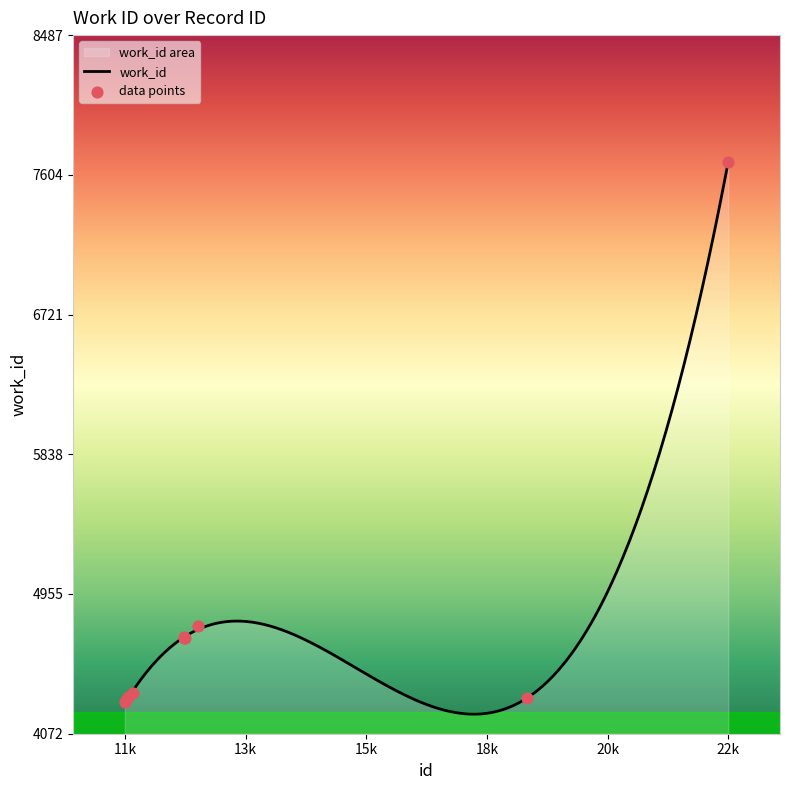

Approximately how many times larger is the value at 11319 compared to 12317?

0.9